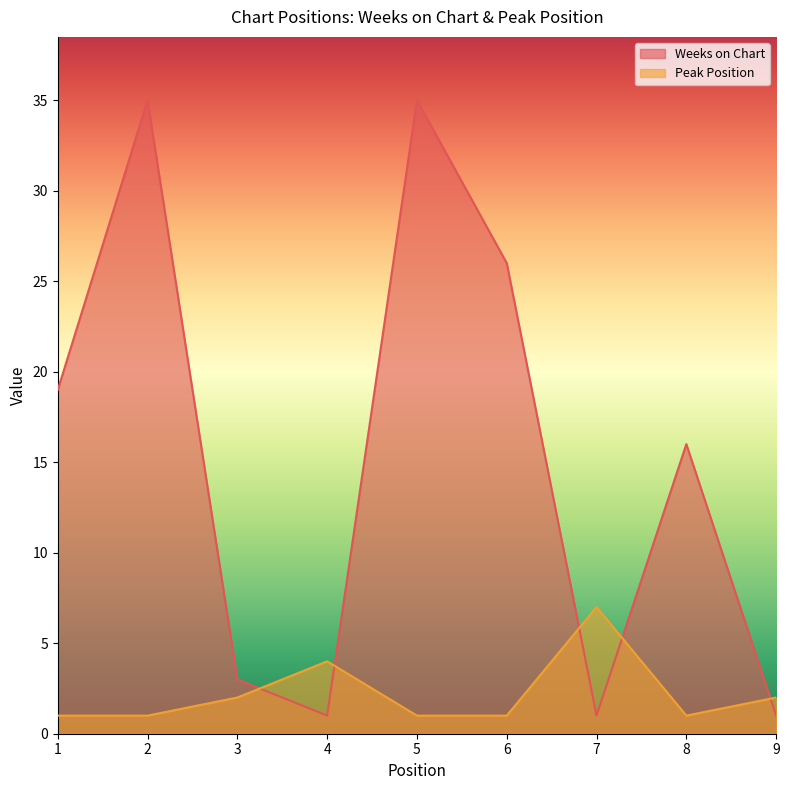

What is the total value across all series at 6?

27